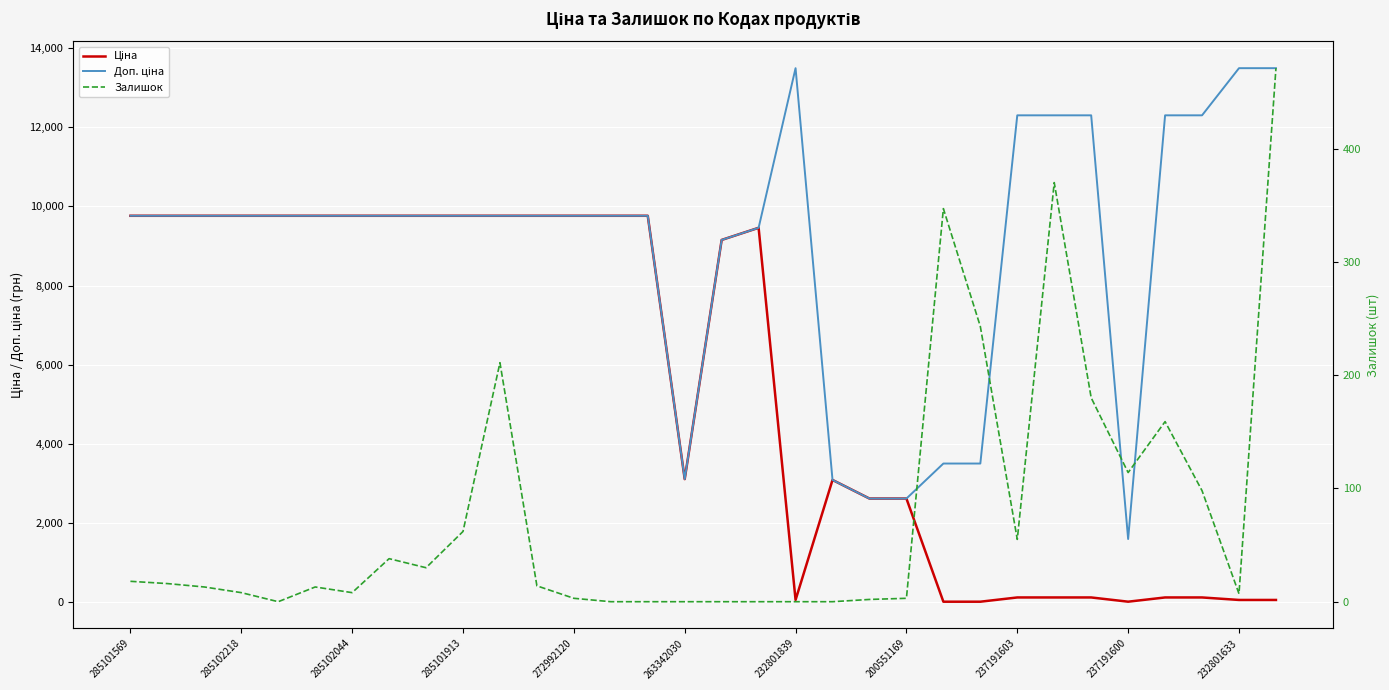

Reading left to right, list all the values displayed in this chart.

Ціна: 9764.4	9764.4	9764.4	9764.4	9764.4	9764.4	9764.4	9764.4	9764.4	9764.4	9764.4	9764.4	9764.4	9764.4	9764.4	3112.5	9154.5	9460.9	60.0	3091.2	2621.3	2621.3	15.6	15.6	123.0	123.0	123.0	16.0	123.0	123.0	60.0	60.0
Доп. ціна: 9764.4	9764.4	9764.4	9764.4	9764.4	9764.4	9764.4	9764.4	9764.4	9764.4	9764.4	9764.4	9764.4	9764.4	9764.4	3113.0	9154.5	9460.9	13493.2	3091.0	2621.0	2621.0	3506.0	3506.0	12302.0	12302.0	12302.0	1599.0	12302.0	12302.0	13493.2	13493.2
Залишок: 18.0	16.0	13.0	8.0	0.0	13.0	8.0	38.0	30.0	62.0	211.0	14.0	3.0	0.0	0.0	0.0	0.0	0.0	0.0	0.0	2.0	3.0	347.0	243.0	55.0	370.0	180.0	114.0	159.0	98.0	7.0	471.0